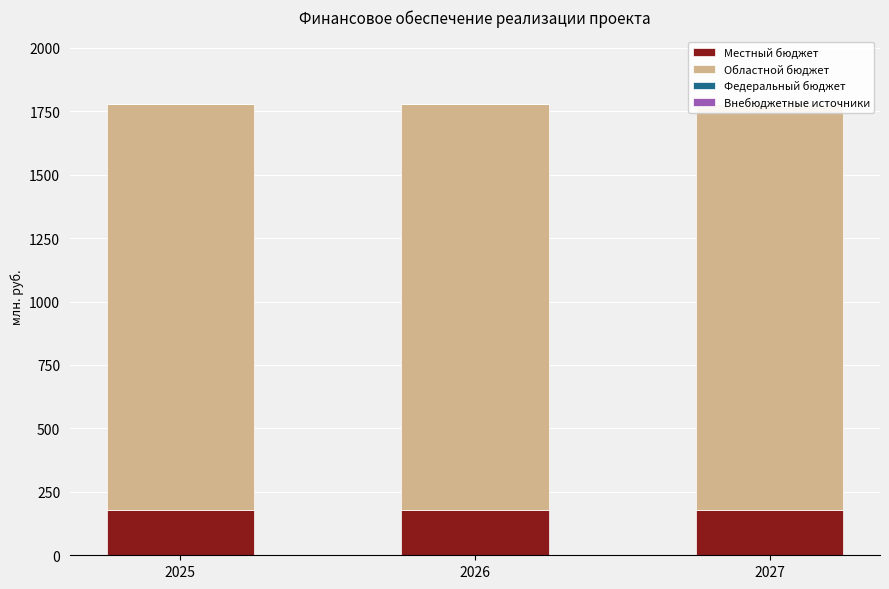

Does the chart contain any negative values?

No